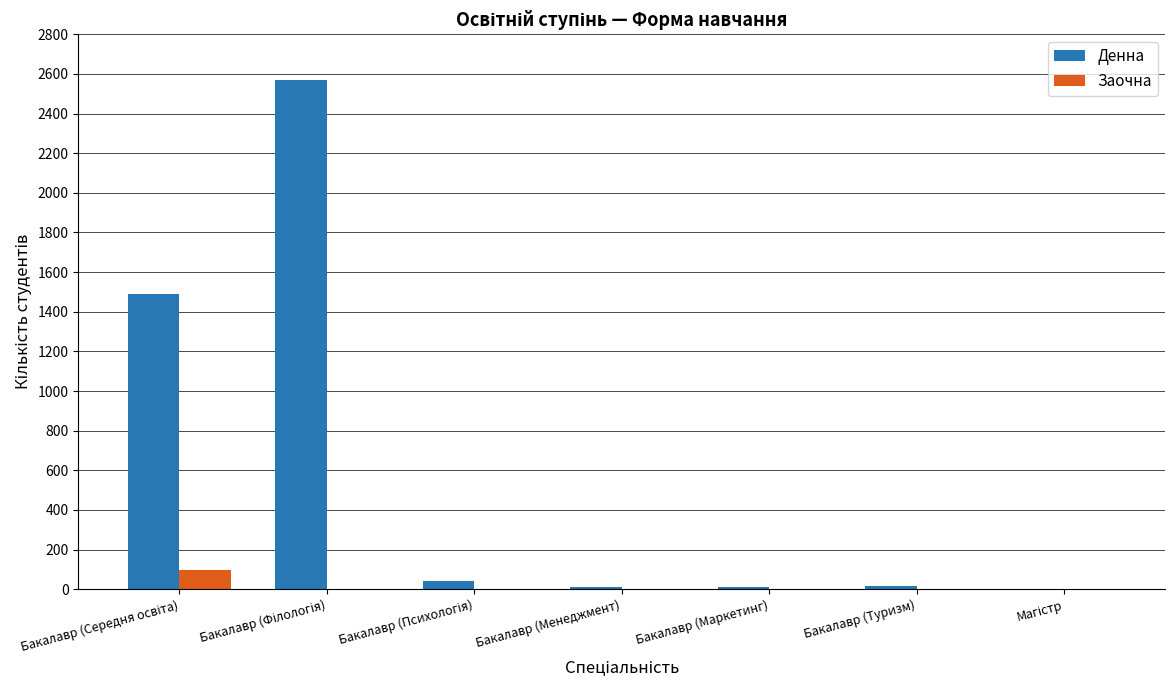

The value of Заочна at Бакалавр (Менеджмент) is 0. True or false?

True